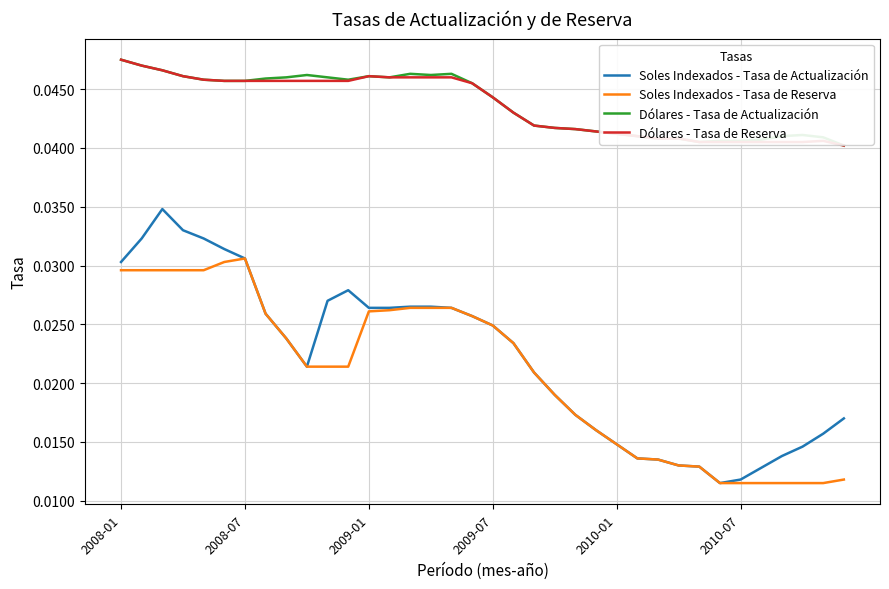

True or false: Dólares - Tasa de Reserva and Soles Indexados - Tasa de Reserva intersect in this chart.

False